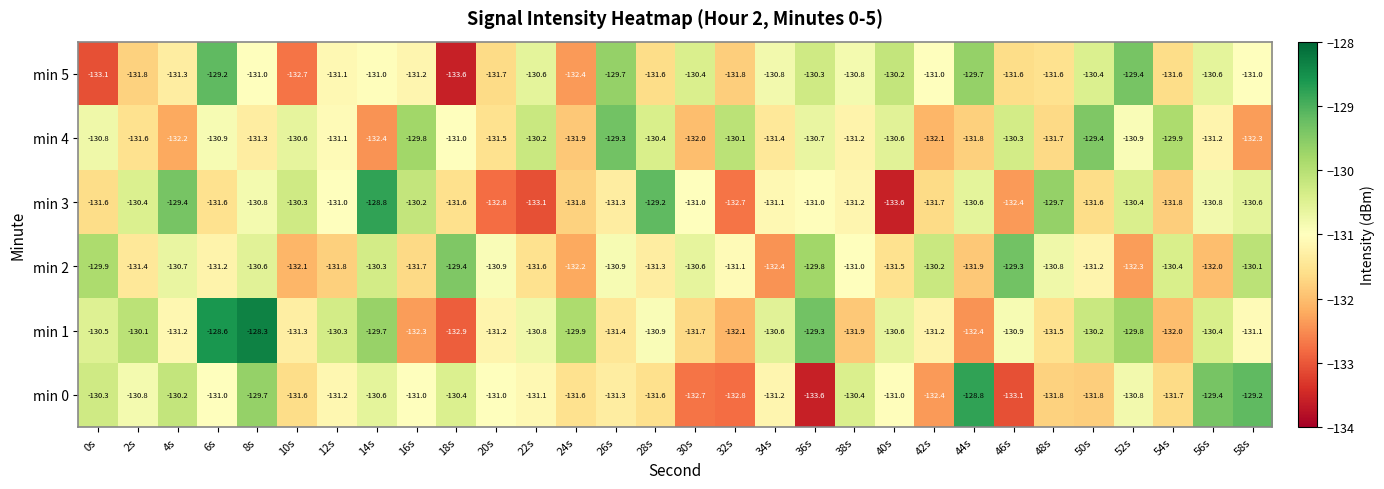

What is the total value across all series at 48s?

-787.1